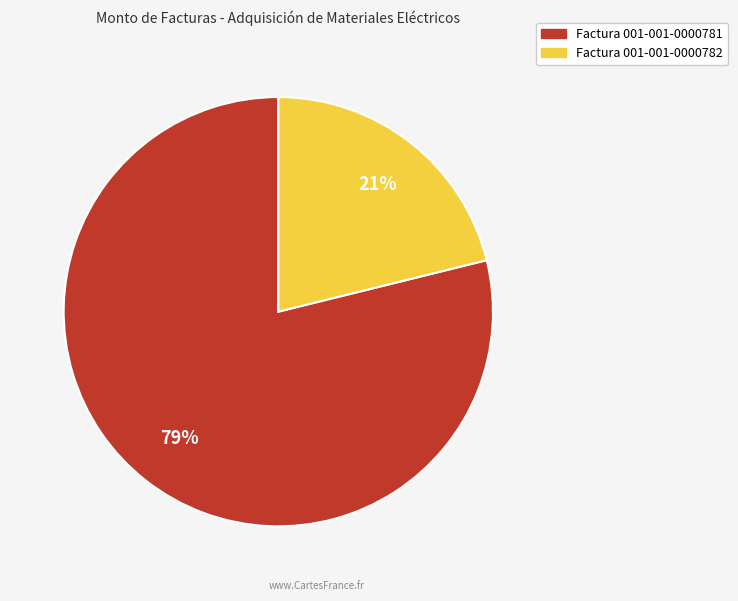

To the nearest percent, what portion does Factura 001-001-0000782 represent?

21%